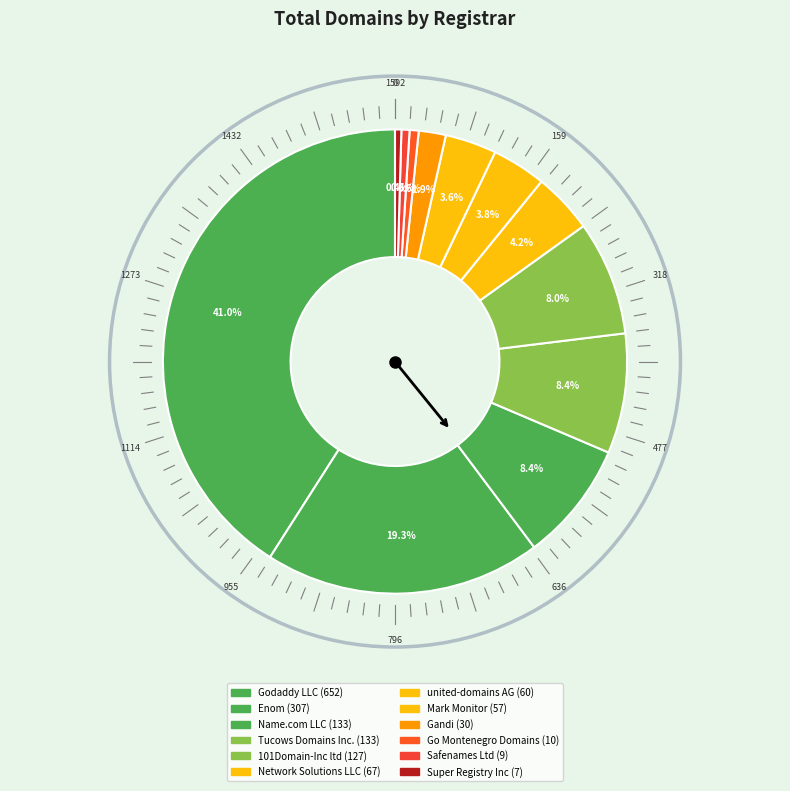

Which slice is the smallest?

Super Registry Inc